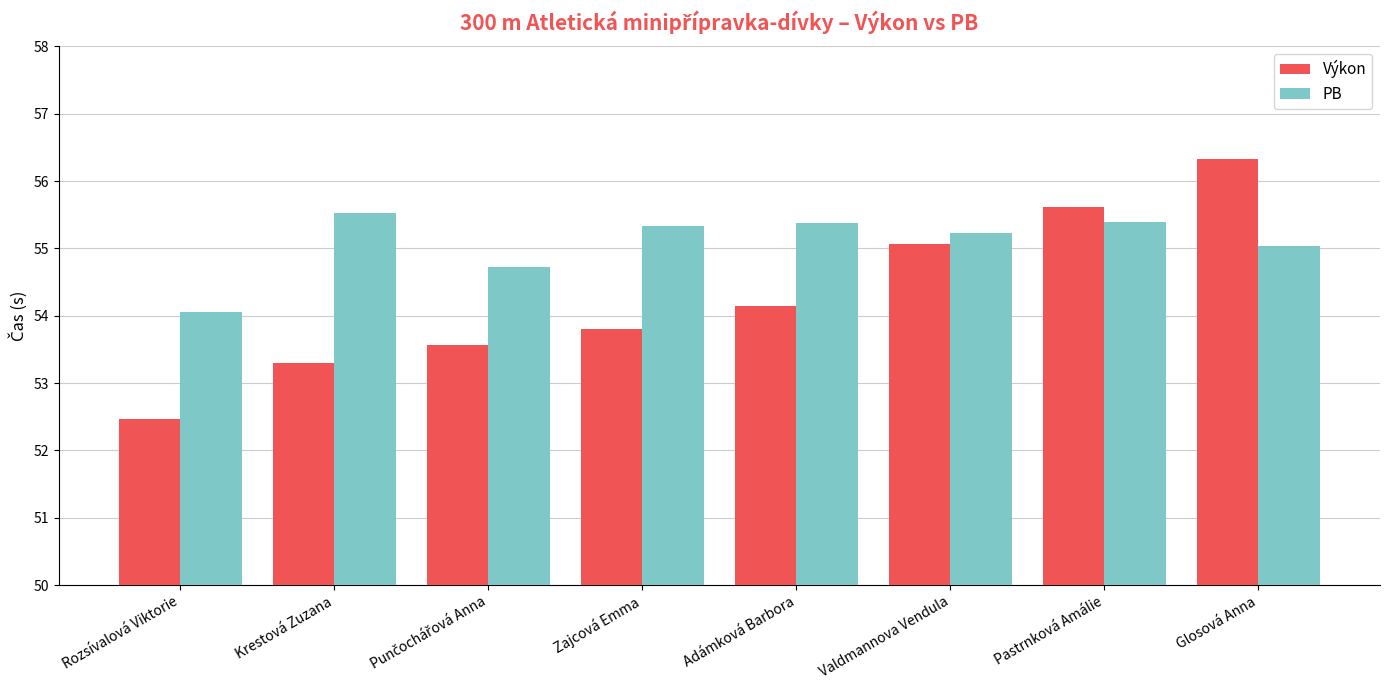

What are all the series names shown in the legend?

Výkon, PB